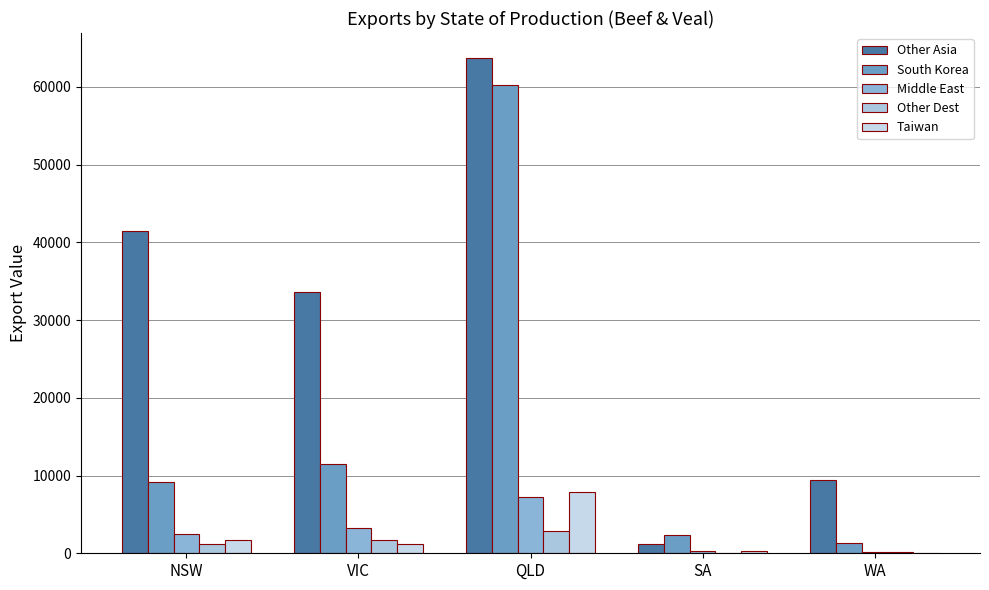

Between SA and VIC, which is larger?

VIC